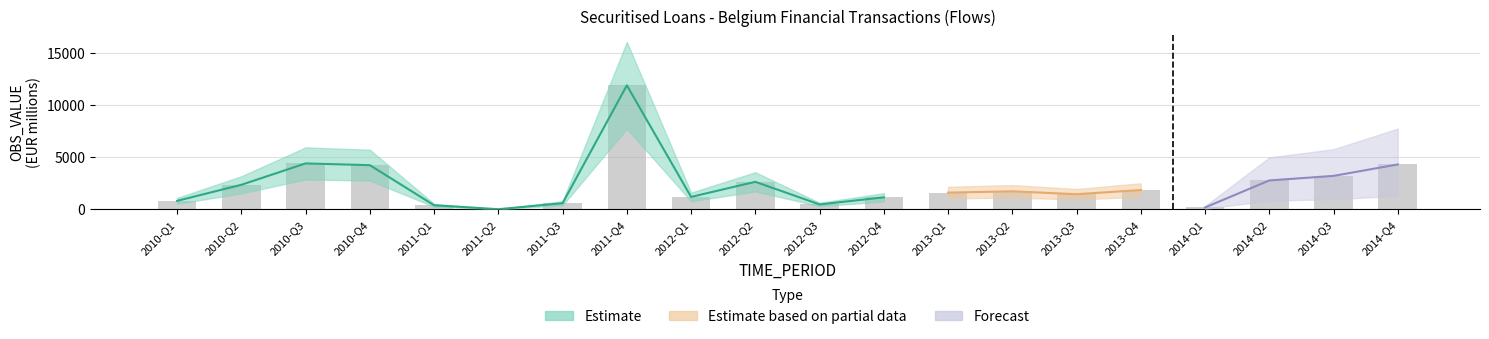

What position from the right is 2014-Q2?

3